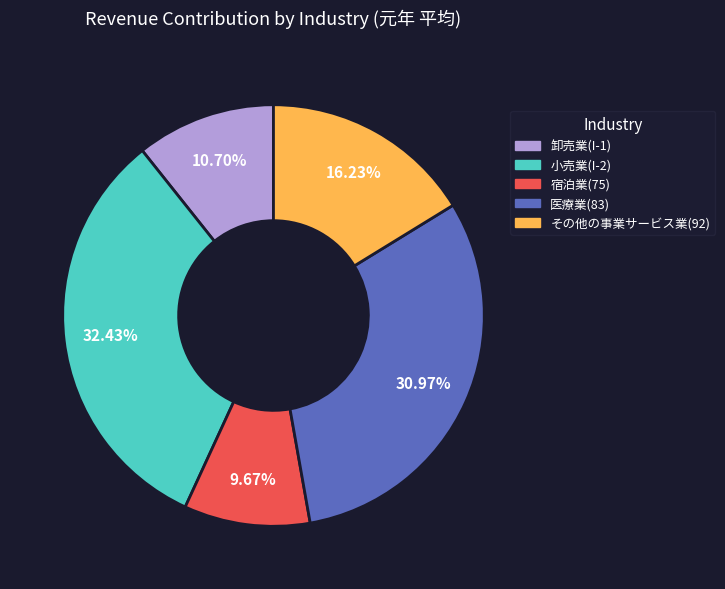

Between 宿泊業(75) and 卸売業(I-1), which is larger?

卸売業(I-1)